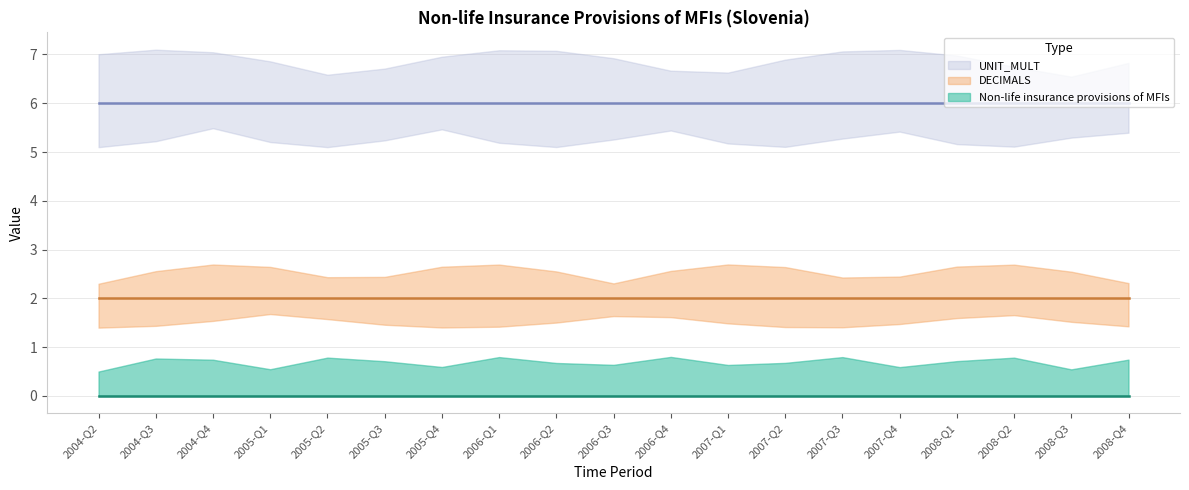

What position from the left is 2005-Q2?

5